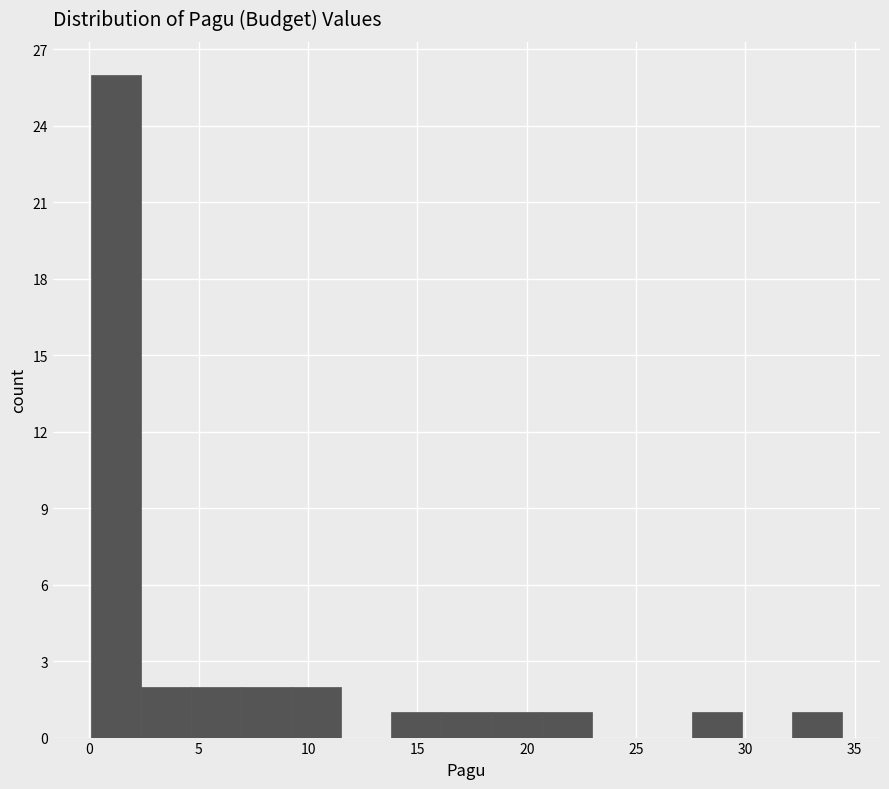

Reading left to right, transcribe this chart: for each bar, give the range it covers on the x-axis and its height. Neither the bar edges nor the heights are printed on the chart, so give them approximately, as read against the axes.

0.0 to 2.5: 26
2.5 to 4.5: 2
4.5 to 7.0: 2
7.0 to 9.0: 2
9.0 to 11.5: 2
11.5 to 14.0: 0
14.0 to 16.0: 1
16.0 to 18.5: 1
18.5 to 20.5: 1
20.5 to 23.0: 1
23.0 to 25.5: 0
25.5 to 27.5: 0
27.5 to 30.0: 1
30.0 to 32.0: 0
32.0 to 34.5: 1